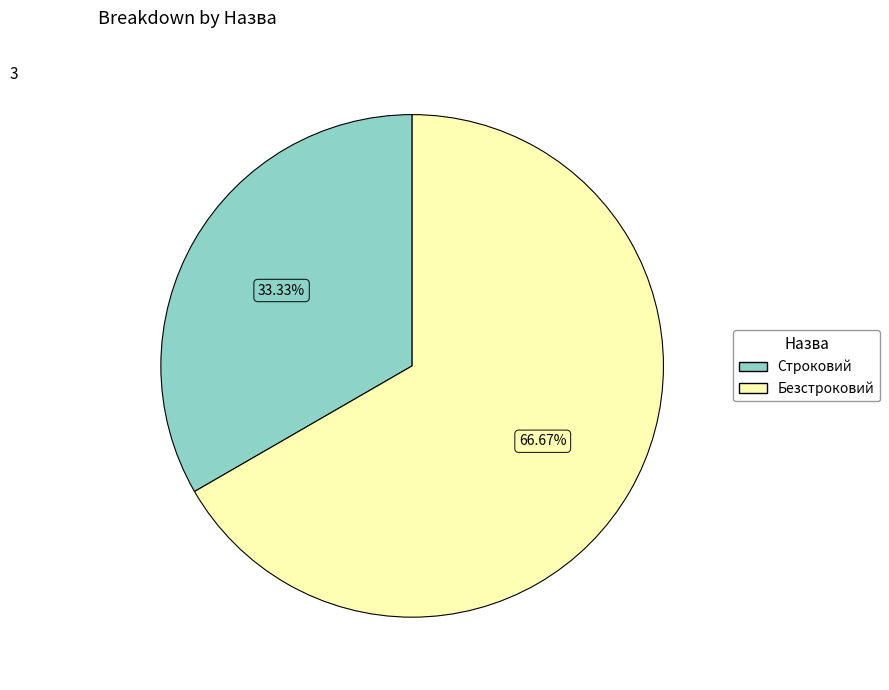

To the nearest percent, what is the combined percentage of Безстроковий and Строковий?

100%